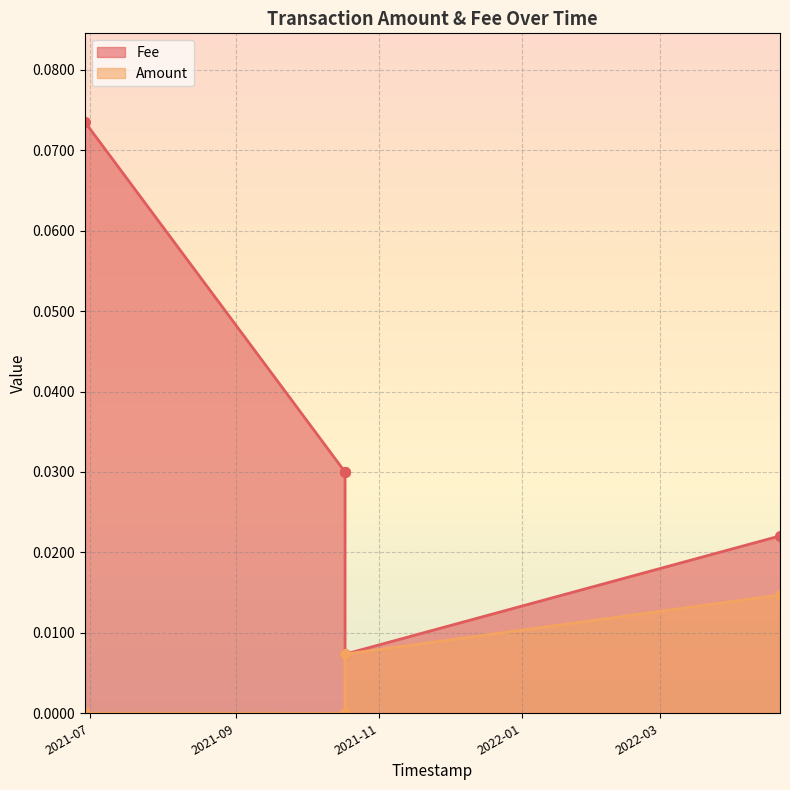

Rank the series by their maximum value, from highest to lowest.

Fee, Amount